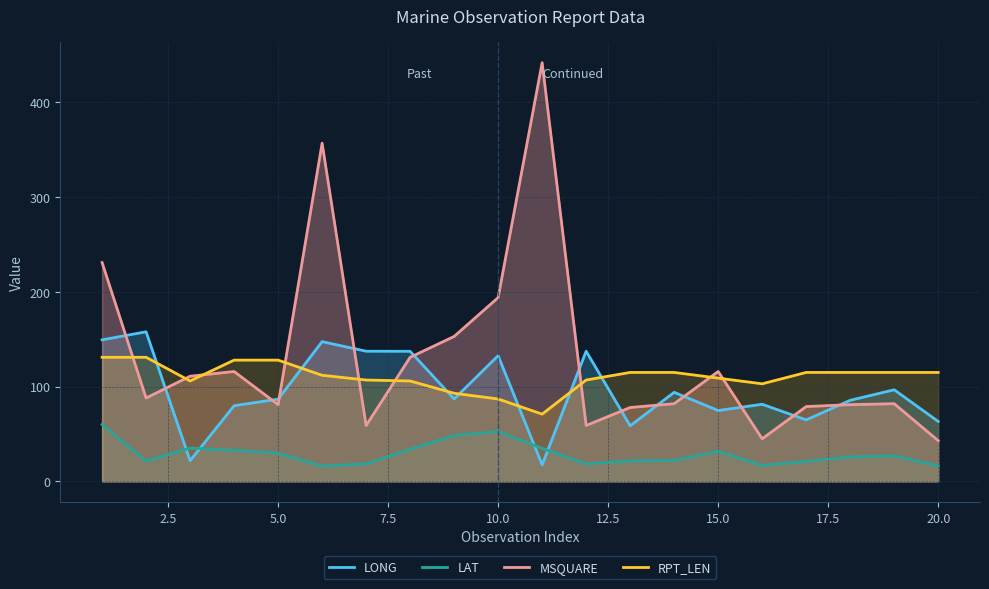

Which series has the widest spread of values?

MSQUARE